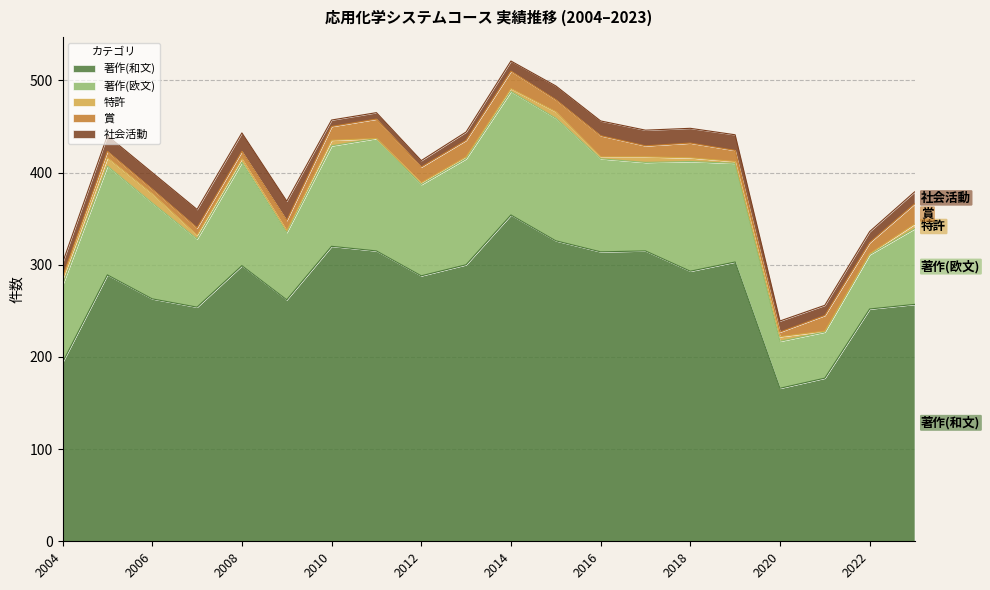

At which category does 賞 reach its first local valley?

2006